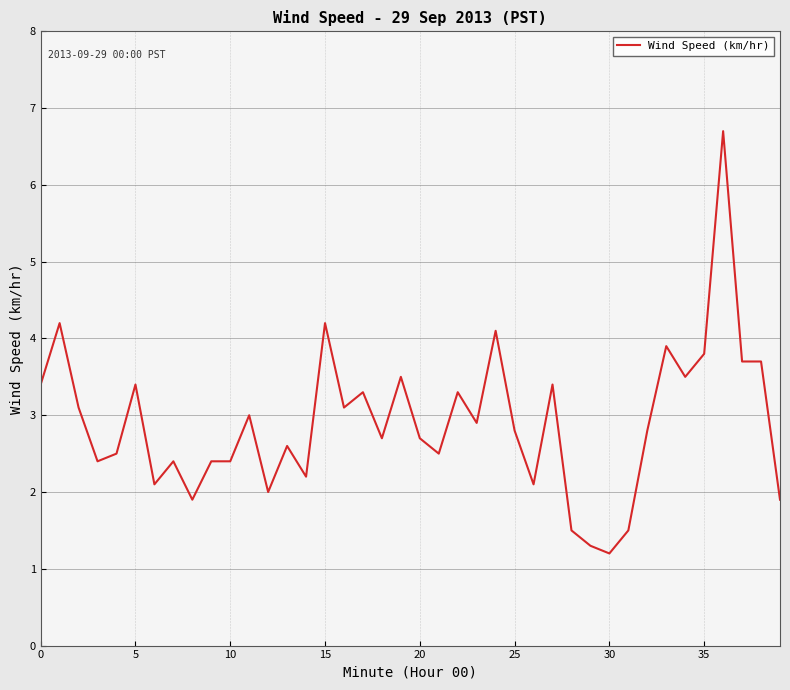

What is the smallest value displayed?

1.2